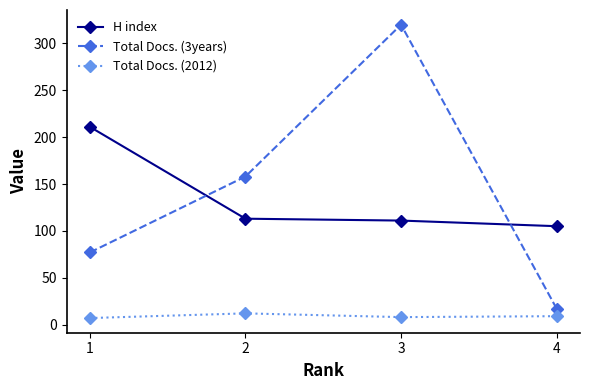

At how many categories does at least one series exceed 26?

4